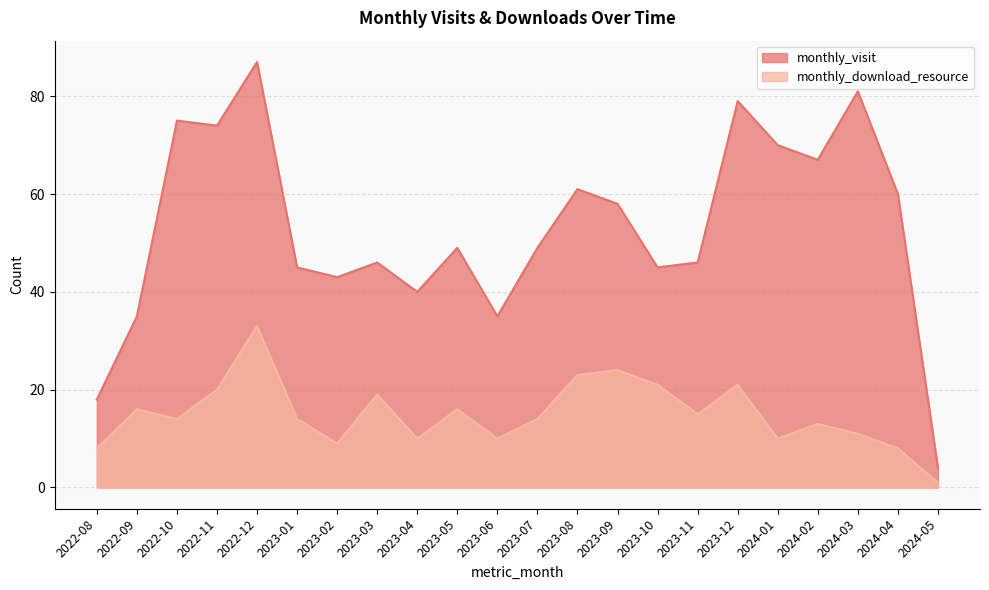

What is the label of the 11th point from the right?

2023-07